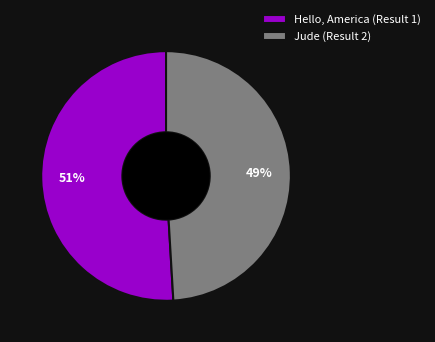

Is it true that Jude (Result 2) is 34% of the pie?

False